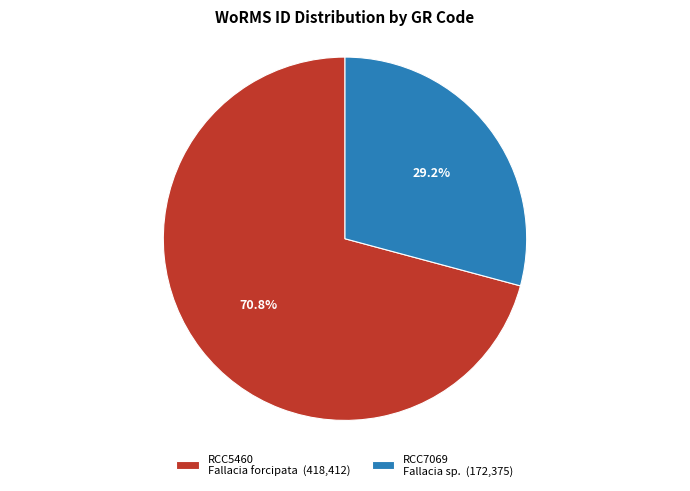

Do RCC5460 Fallacia forcipata (418,412) and RCC7069 Fallacia sp. (172,375) together represent more than half of the pie?

Yes